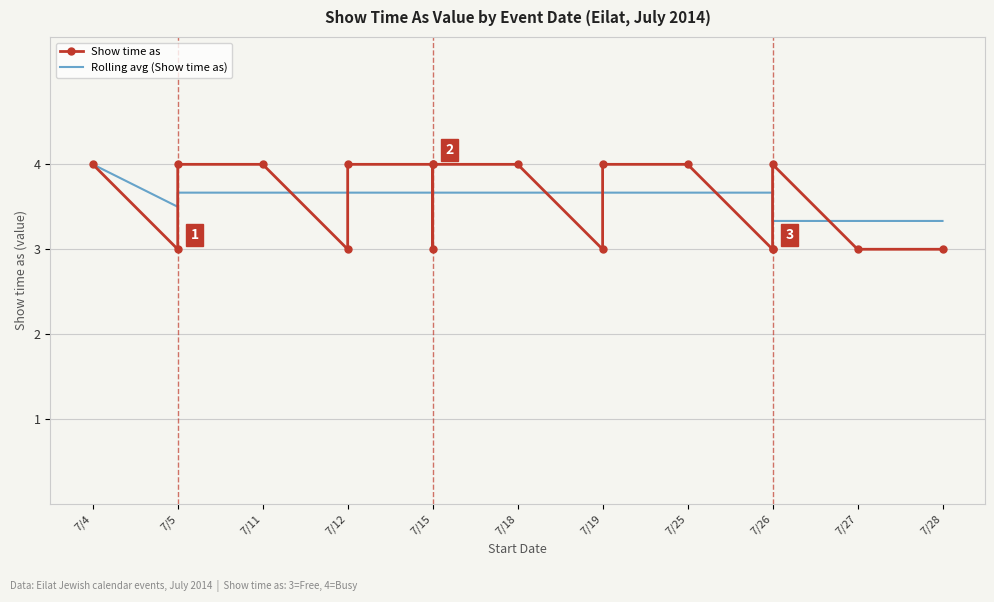

What is the maximum value for Show time as?

4.0